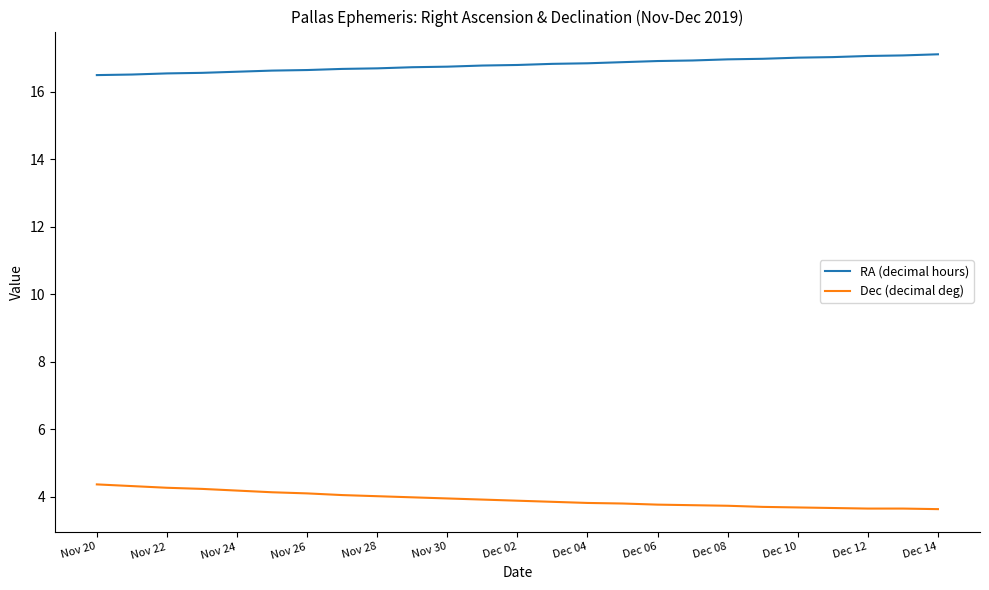

List the series in order of their peak value, lowest first.

Dec (decimal deg), RA (decimal hours)